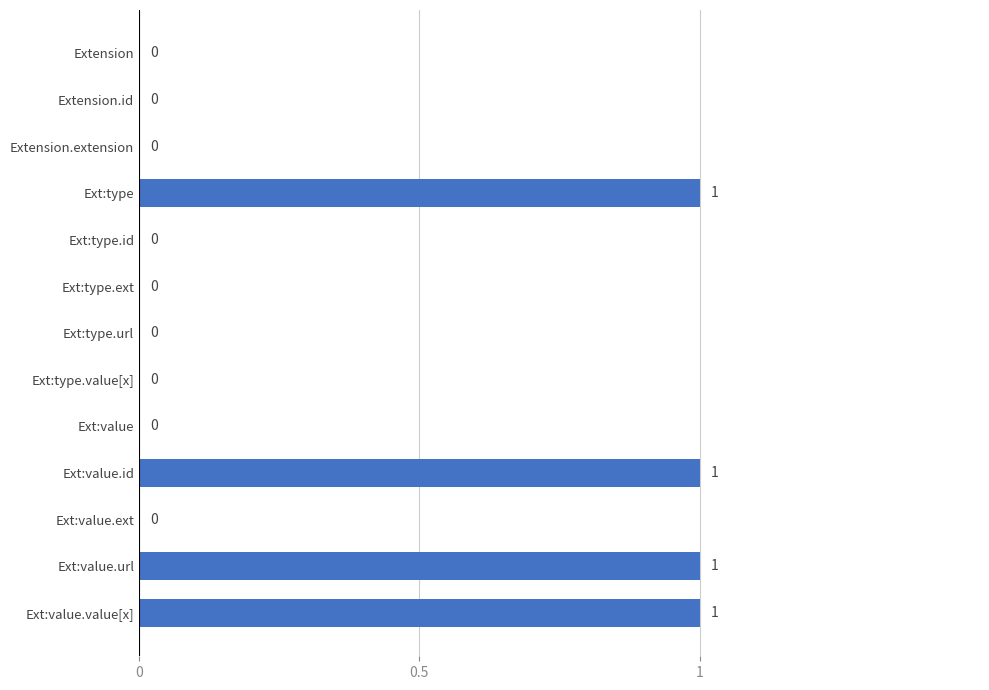

The value at Ext:type.ext is 0. True or false?

True